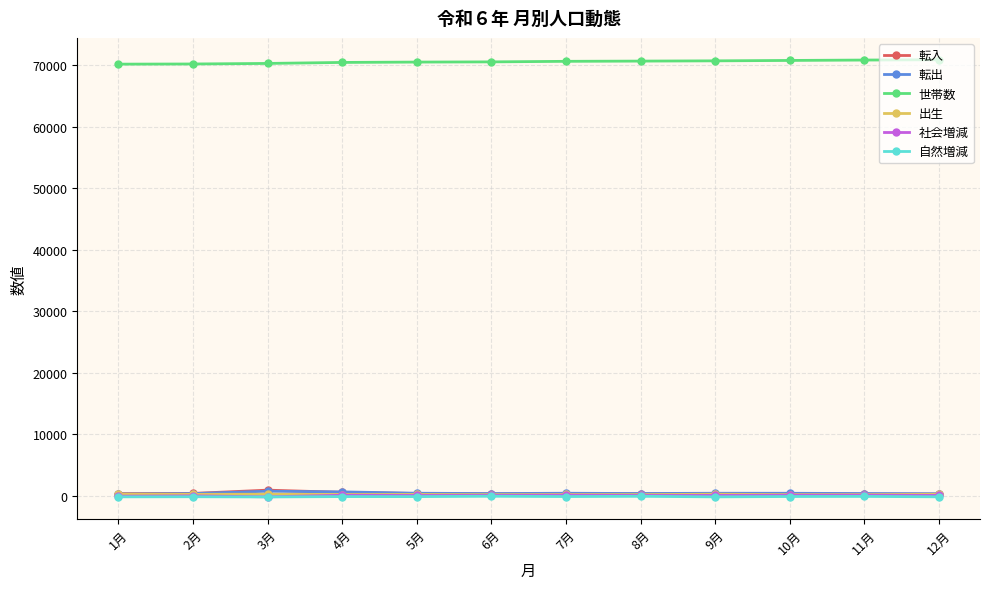

What is the label of the 9th point from the left?

9月